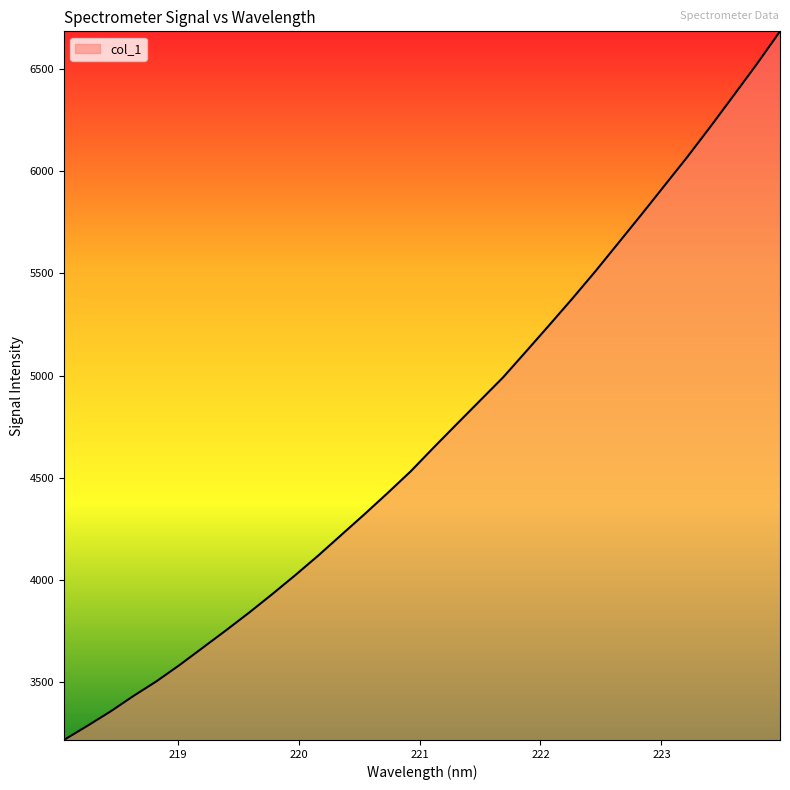

True or false: the data has more than 1 interior local peaks.

False